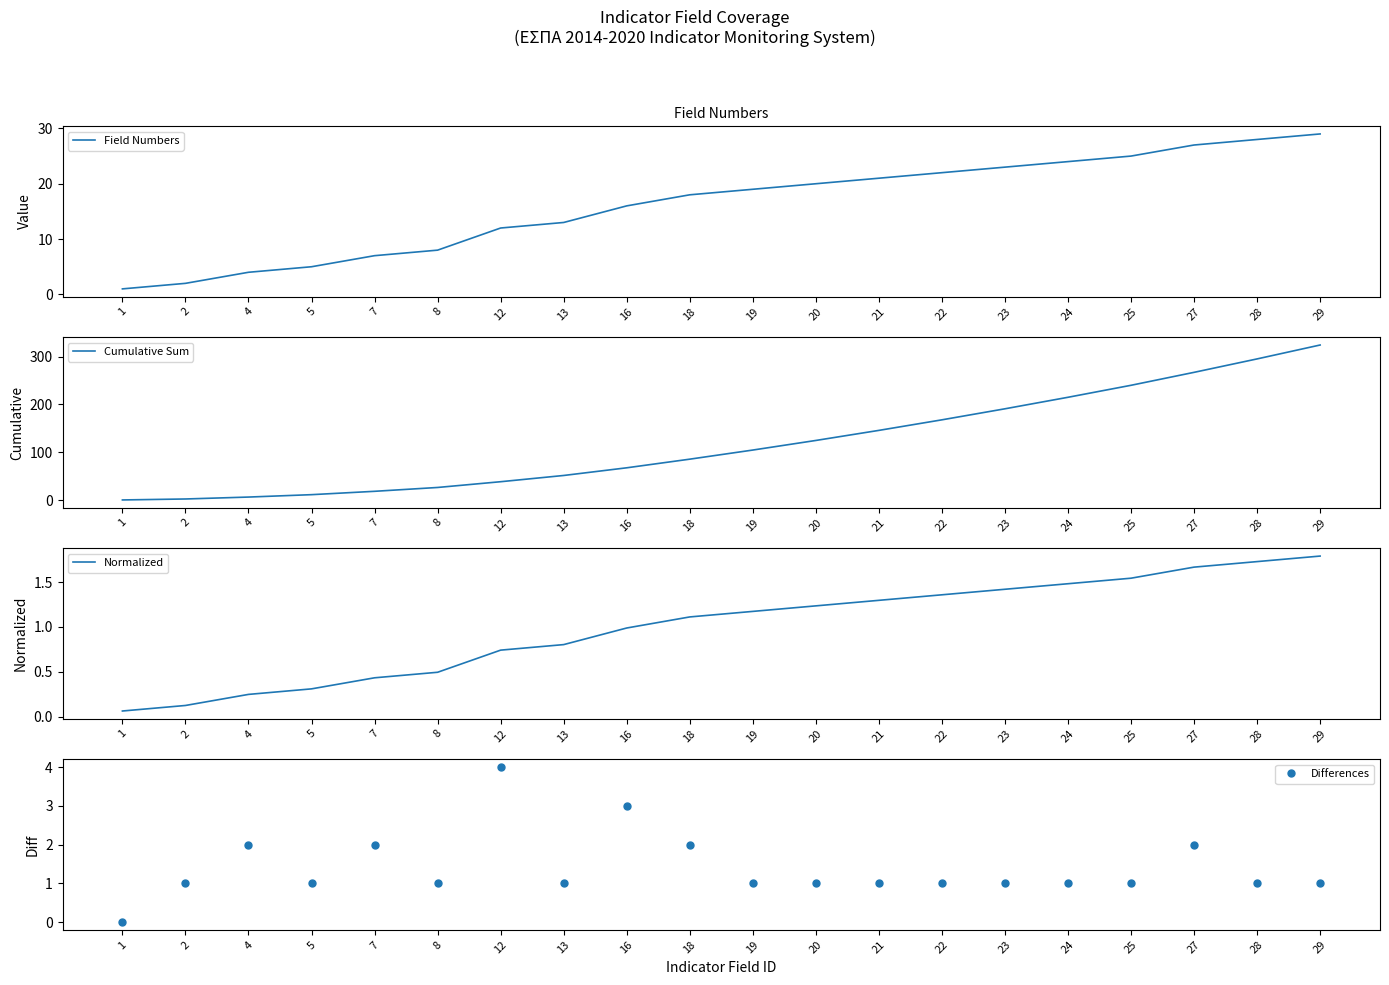

Is the value of Differences at 12 greater than the value of Field Numbers at 20?

No